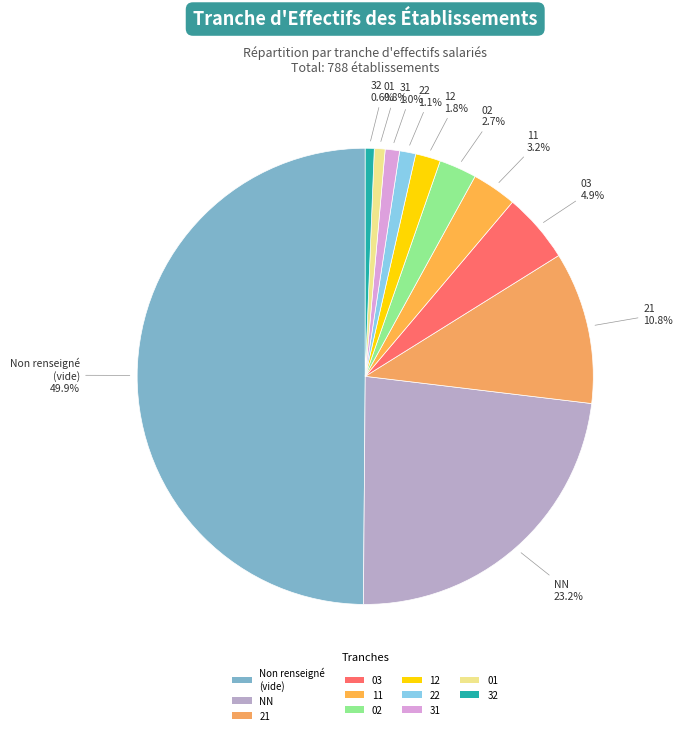

Does 22 account for over 50% of the chart?

No